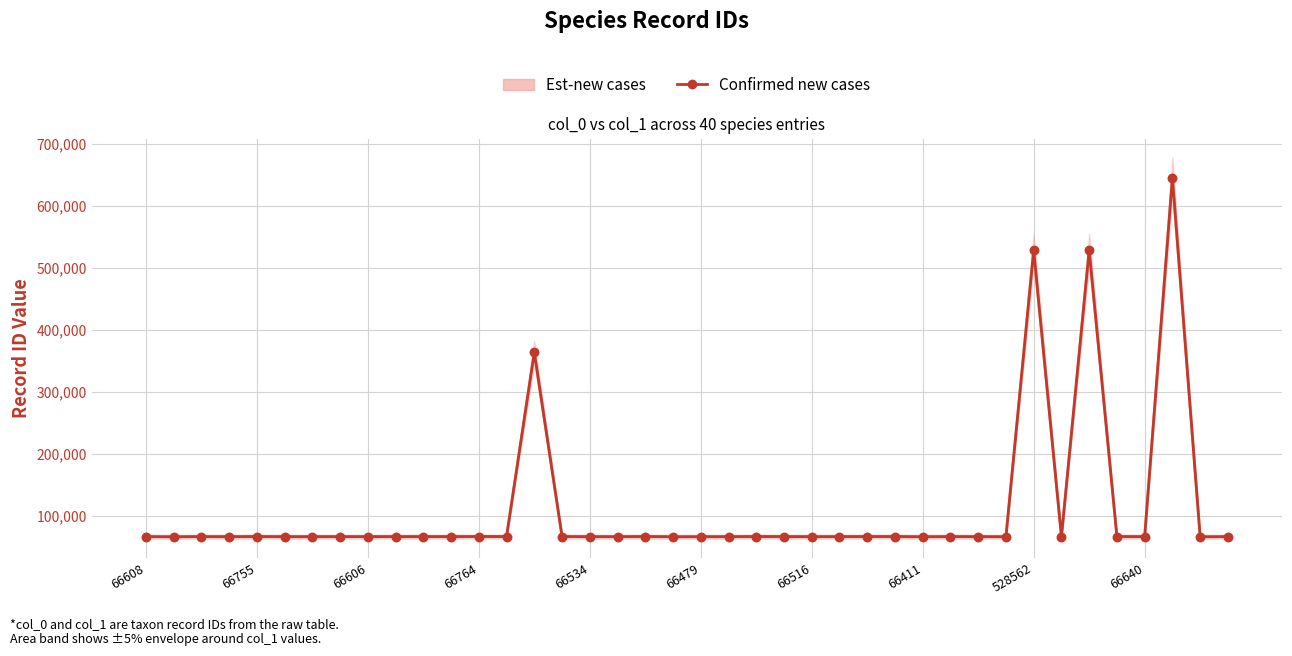

What position from the right is 22?

18